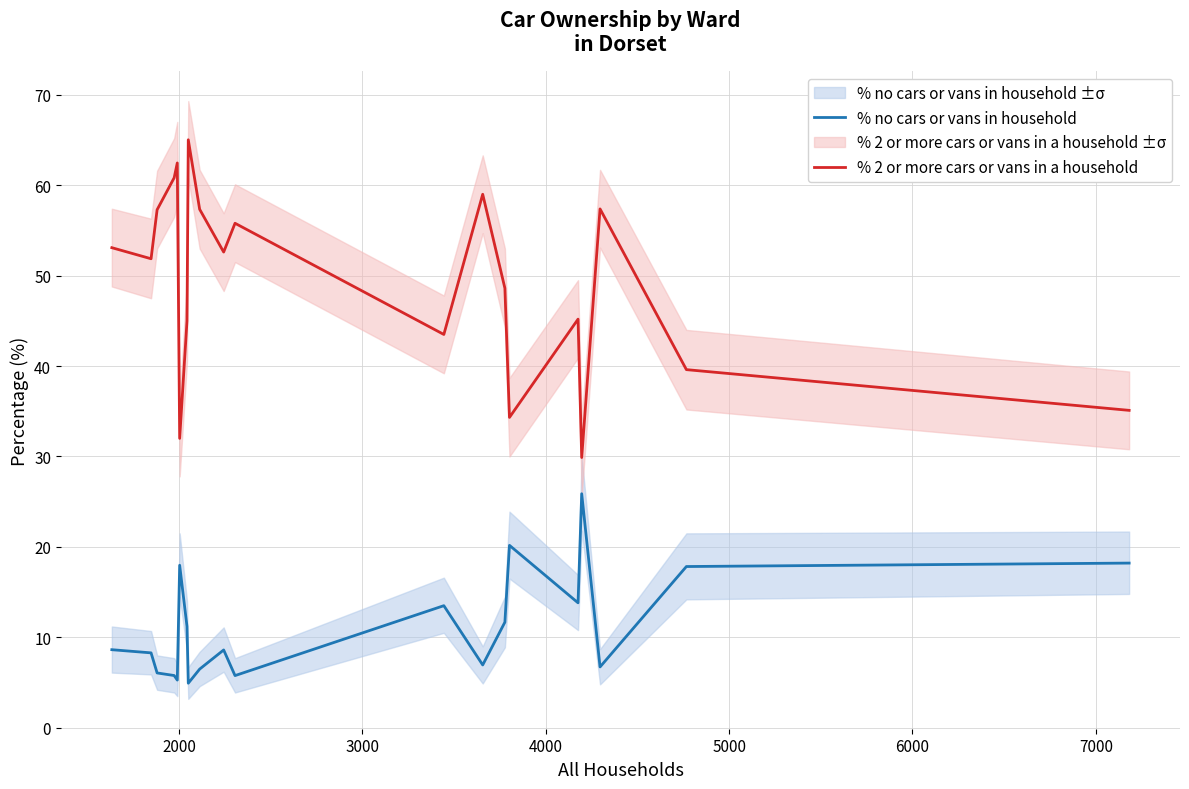

What is the highest value of the % no cars or vans in household series?

25.9